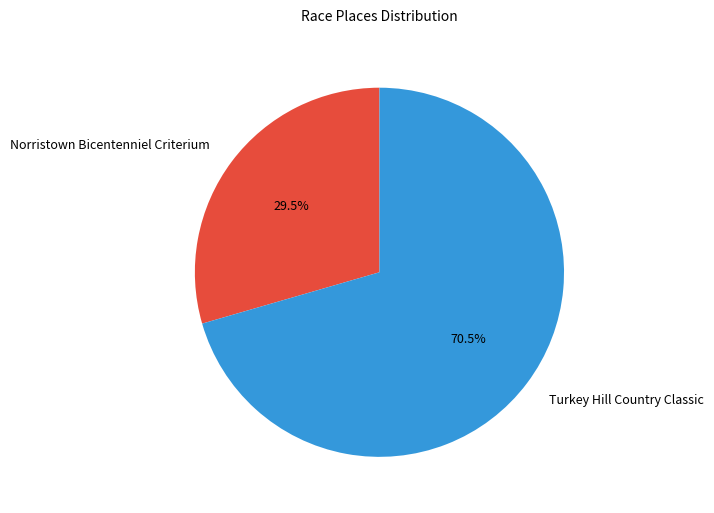

What percentage do Turkey Hill Country Classic and Norristown Bicentenniel Criterium together represent?

100.0%